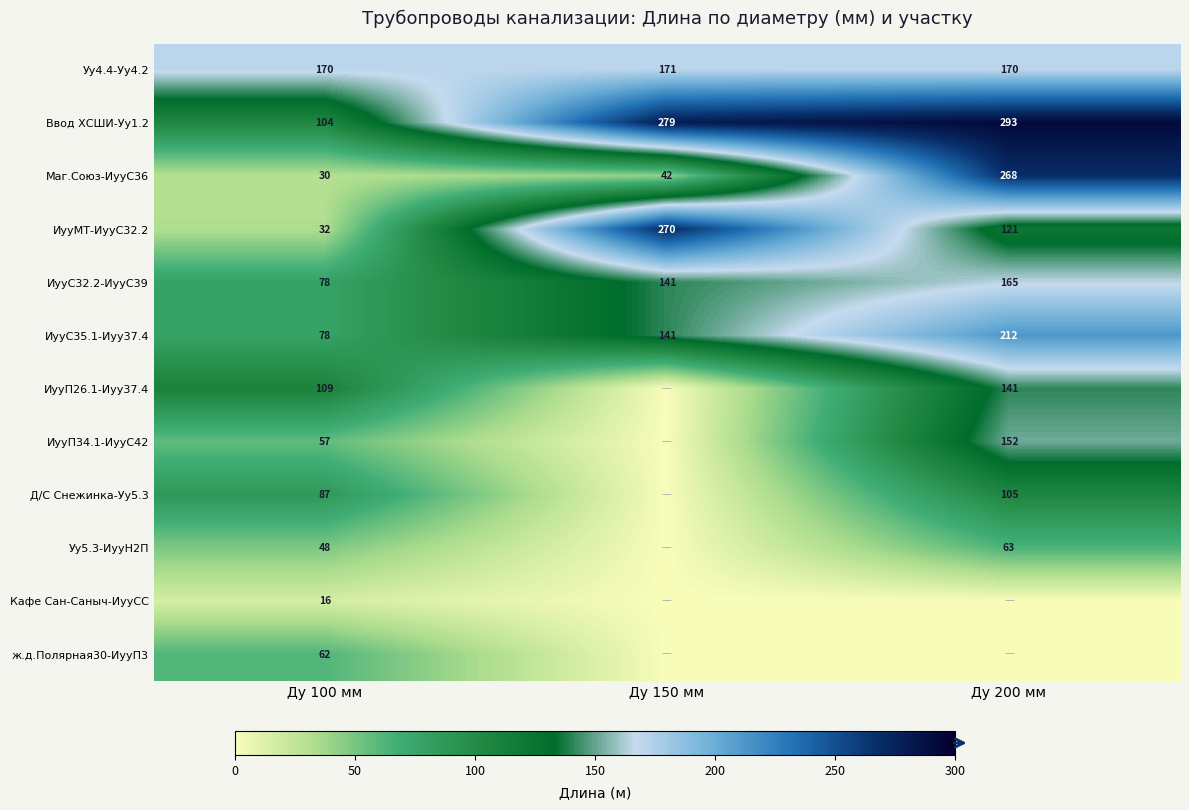

The value of ИууС35.1-Иуу37.4 at Ду 150 мм is 201. True or false?

False